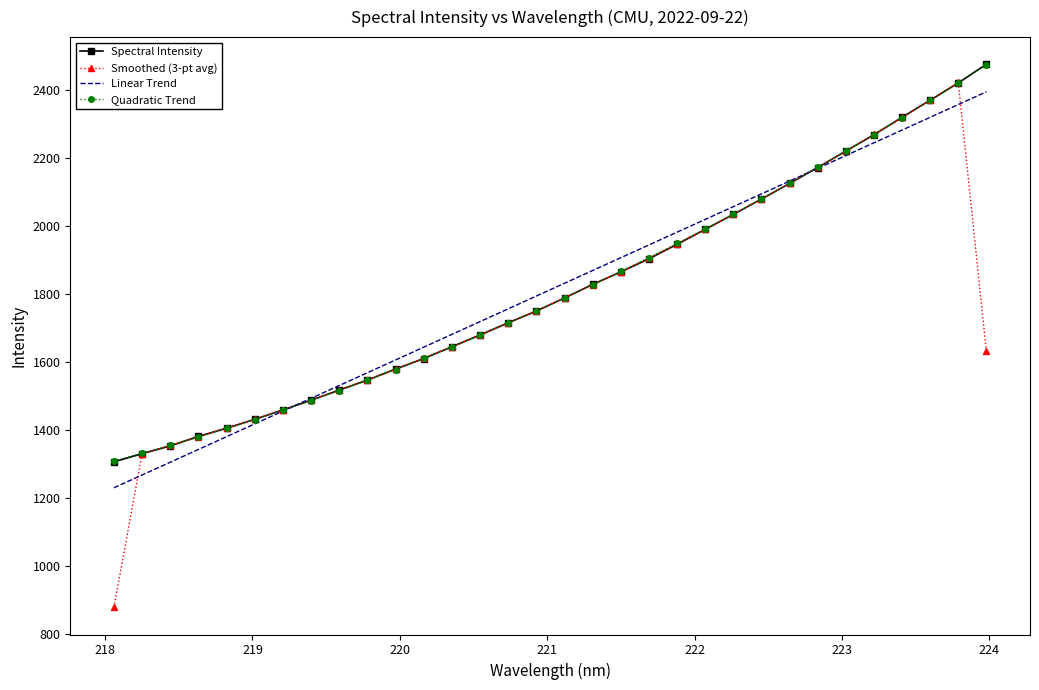

What is the lowest value of the Linear Trend series?

1231.0